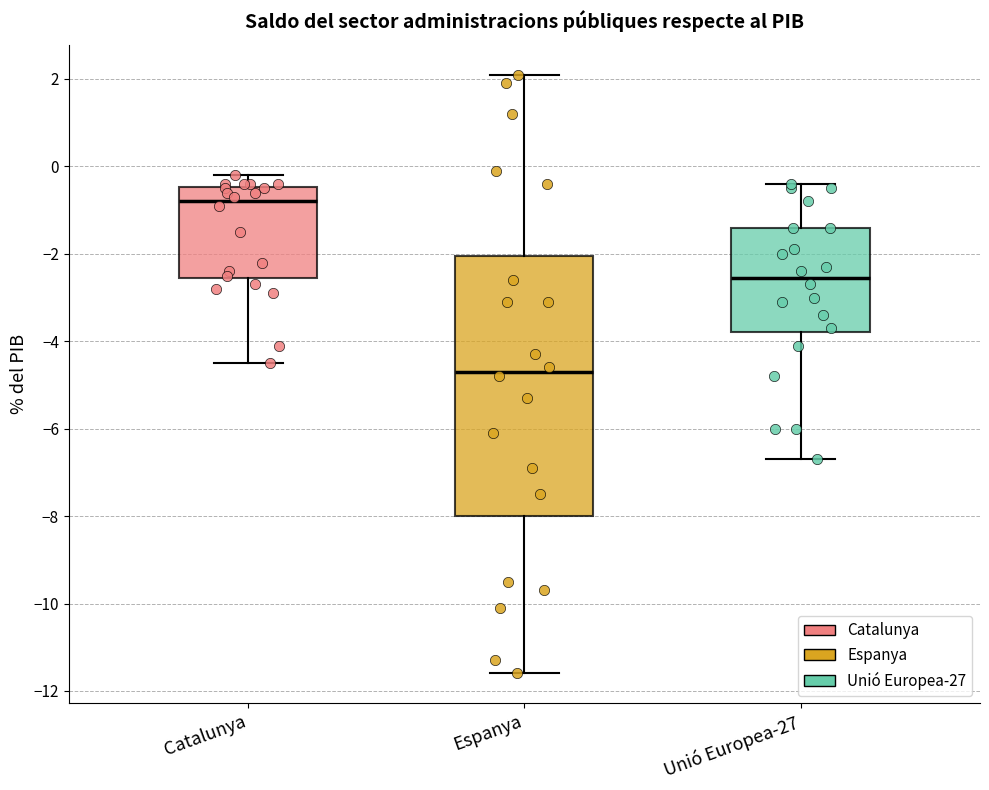

Which box's median line is the lowest?

Espanya